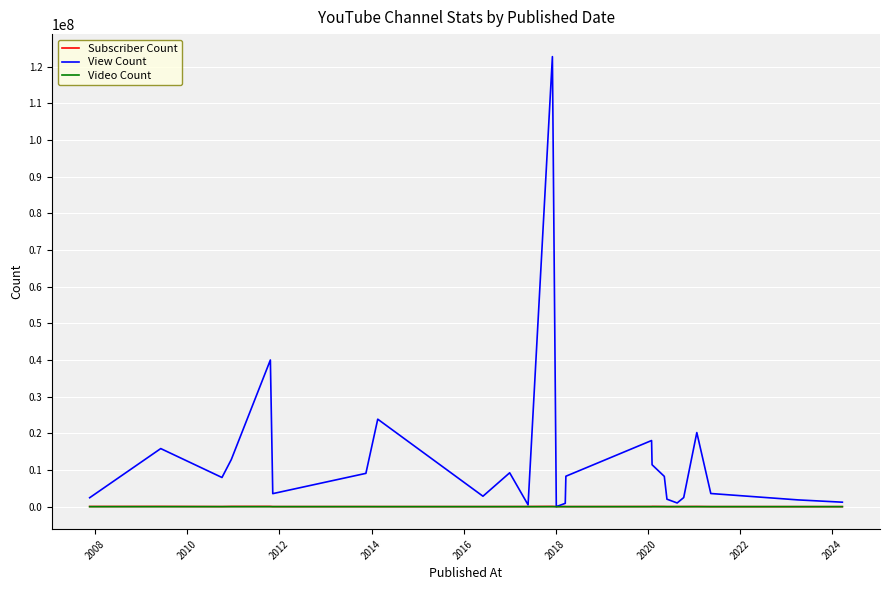

Which series has the widest spread of values?

View Count